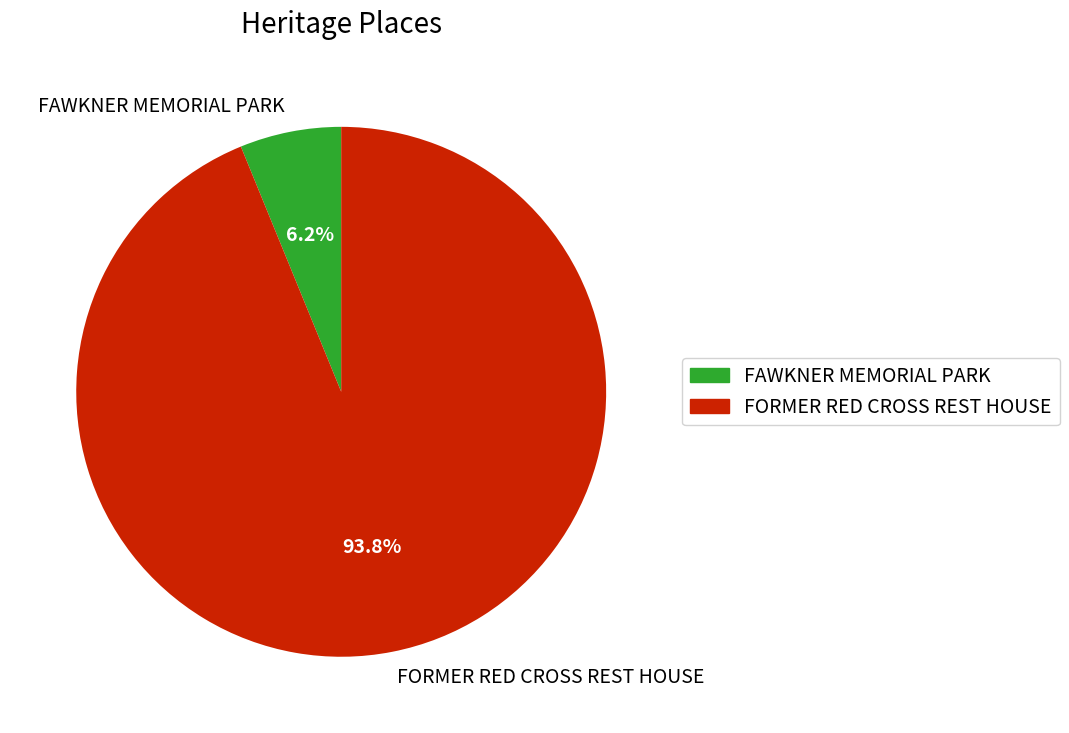

Which category accounts for the majority?

FORMER RED CROSS REST HOUSE